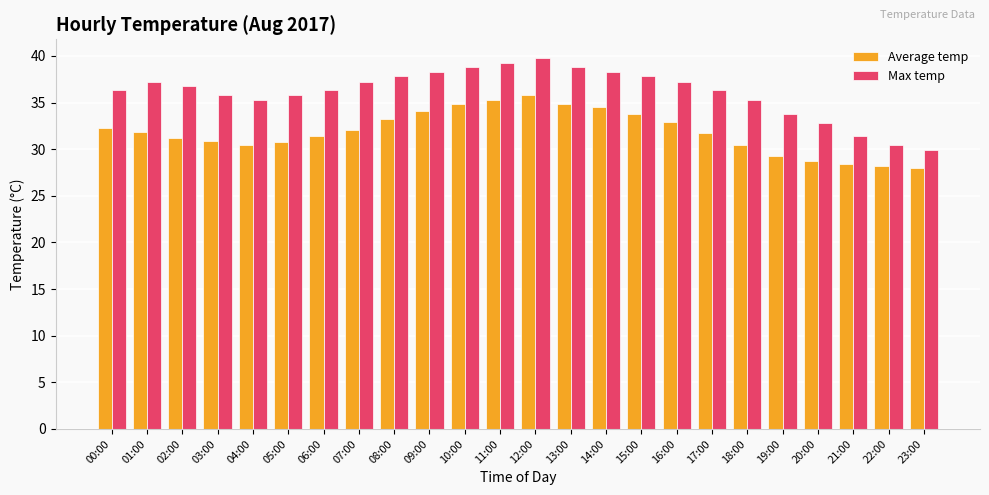

What is the approximate value of Max temp at 05:00?

35.8